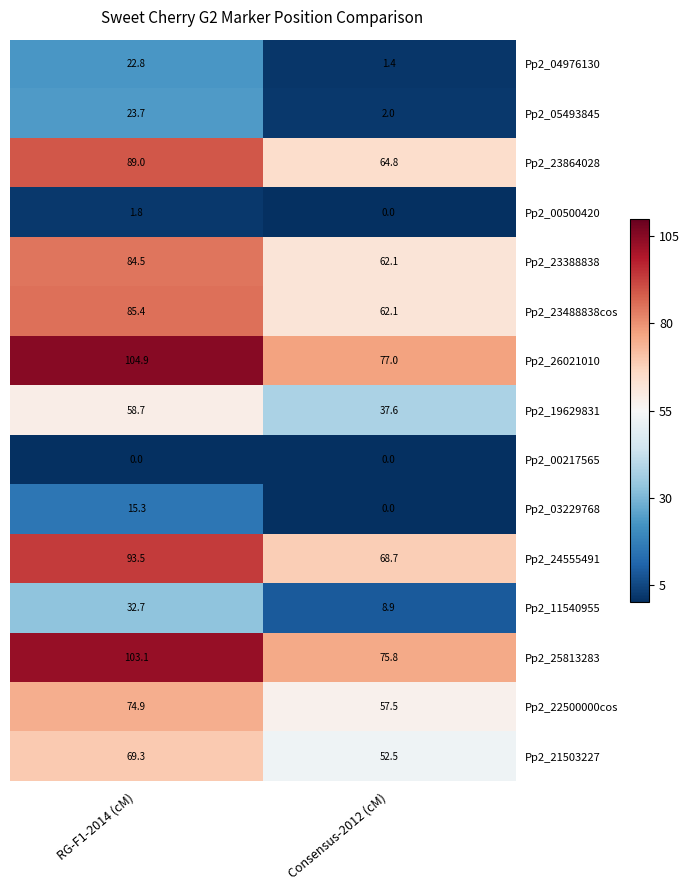

Reading left to right, transcribe all the data shown in this chart.

Pp2_04976130: 22.8	1.4
Pp2_05493845: 23.7	2.0
Pp2_23864028: 89.0	64.8
Pp2_00500420: 1.8	0.0
Pp2_23388838: 84.5	62.1
Pp2_23488838cos: 85.4	62.1
Pp2_26021010: 104.9	77.0
Pp2_19629831: 58.7	37.6
Pp2_00217565: 0.0	0.0
Pp2_03229768: 15.3	0.0
Pp2_24555491: 93.5	68.7
Pp2_11540955: 32.7	8.9
Pp2_25813283: 103.1	75.8
Pp2_22500000cos: 74.9	57.5
Pp2_21503227: 69.3	52.5